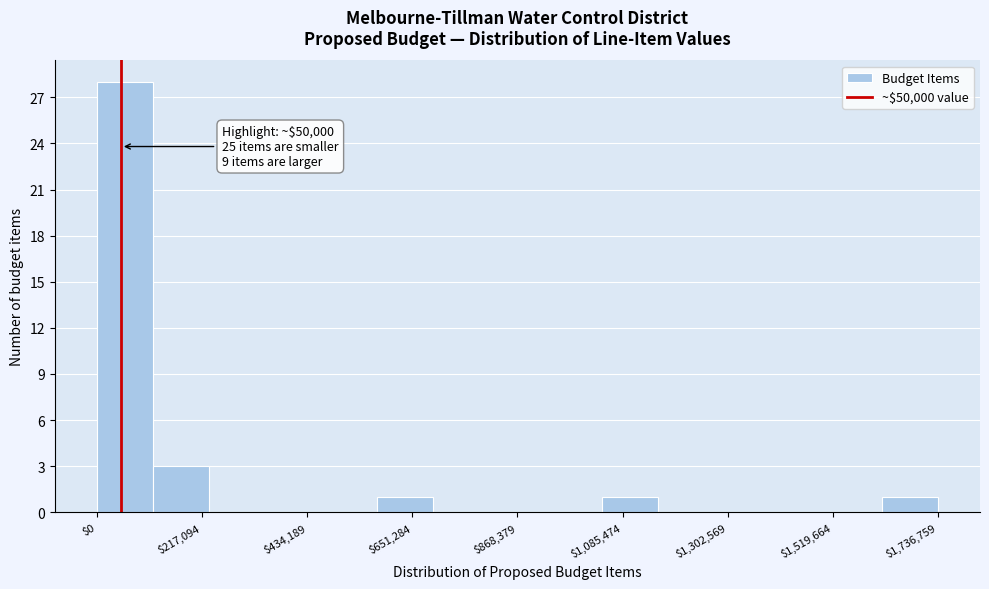

Read against the x-axis, roughly where is the centre of the tallest bar?

50000